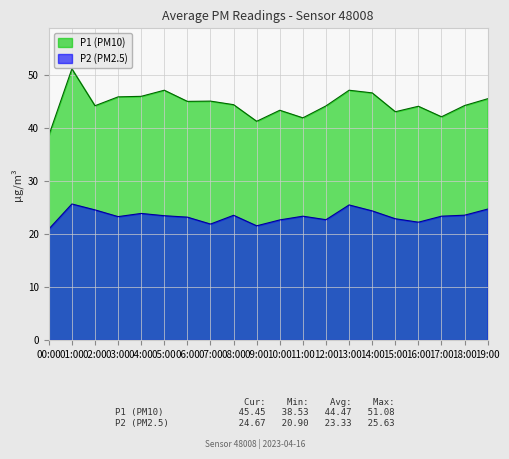

True or false: P1 and P2 cross at least once.

False